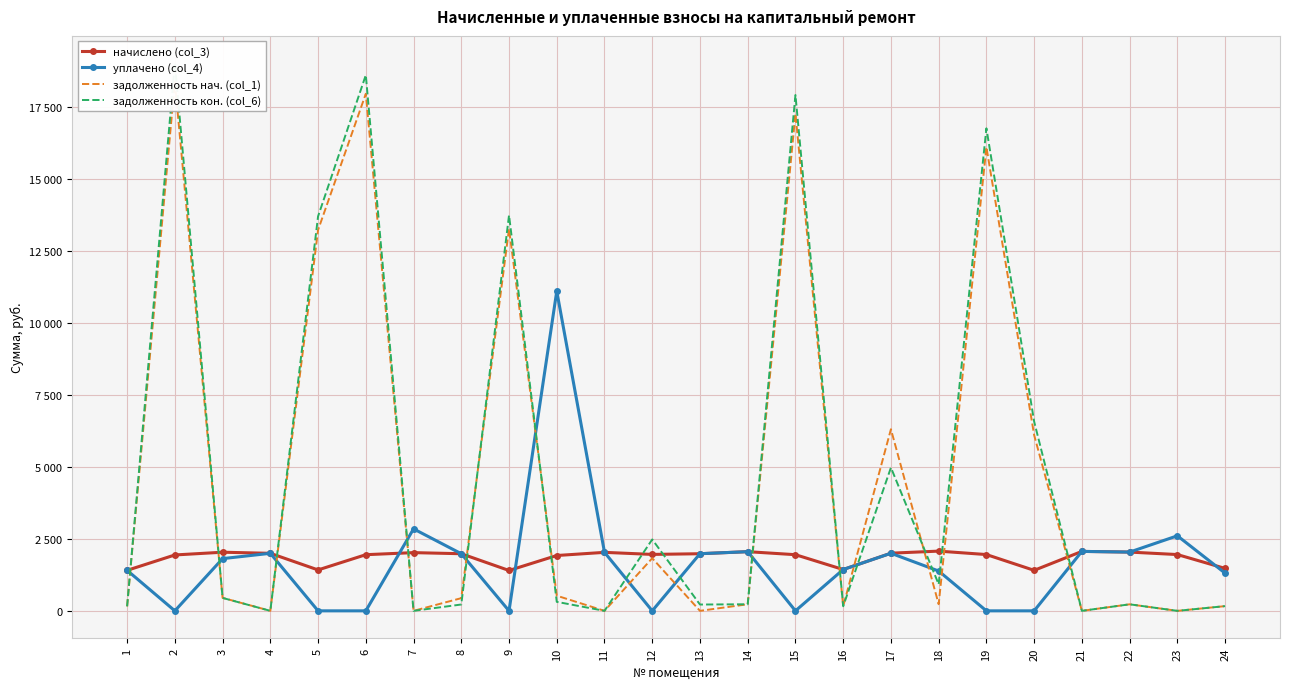

Where do начислено (col_3) and задолженность кон. (col_6) first cross each other?

1 and 2